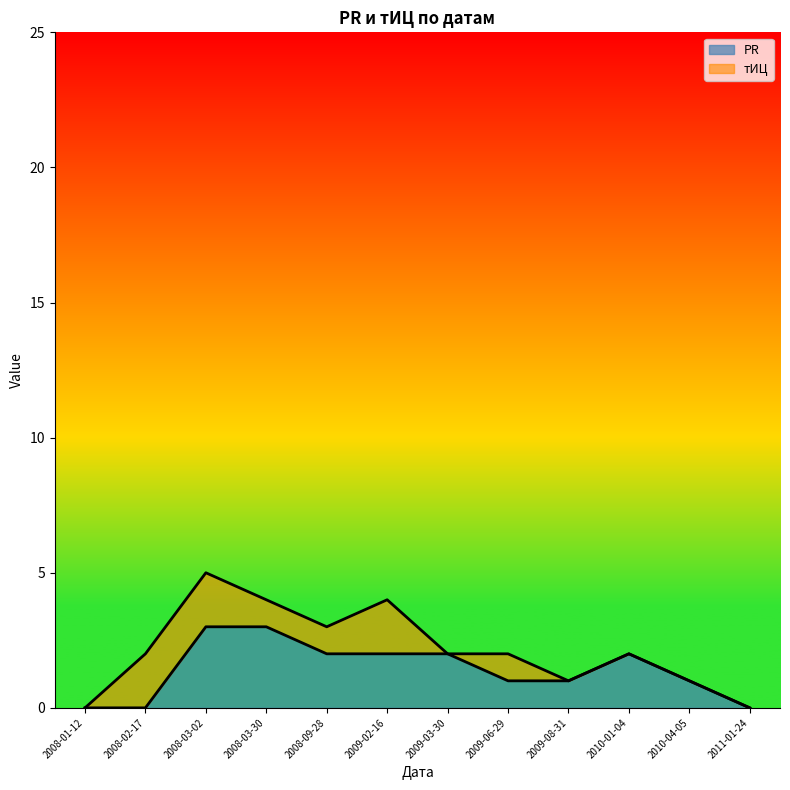

What is the value of the 9th point from the left?

1